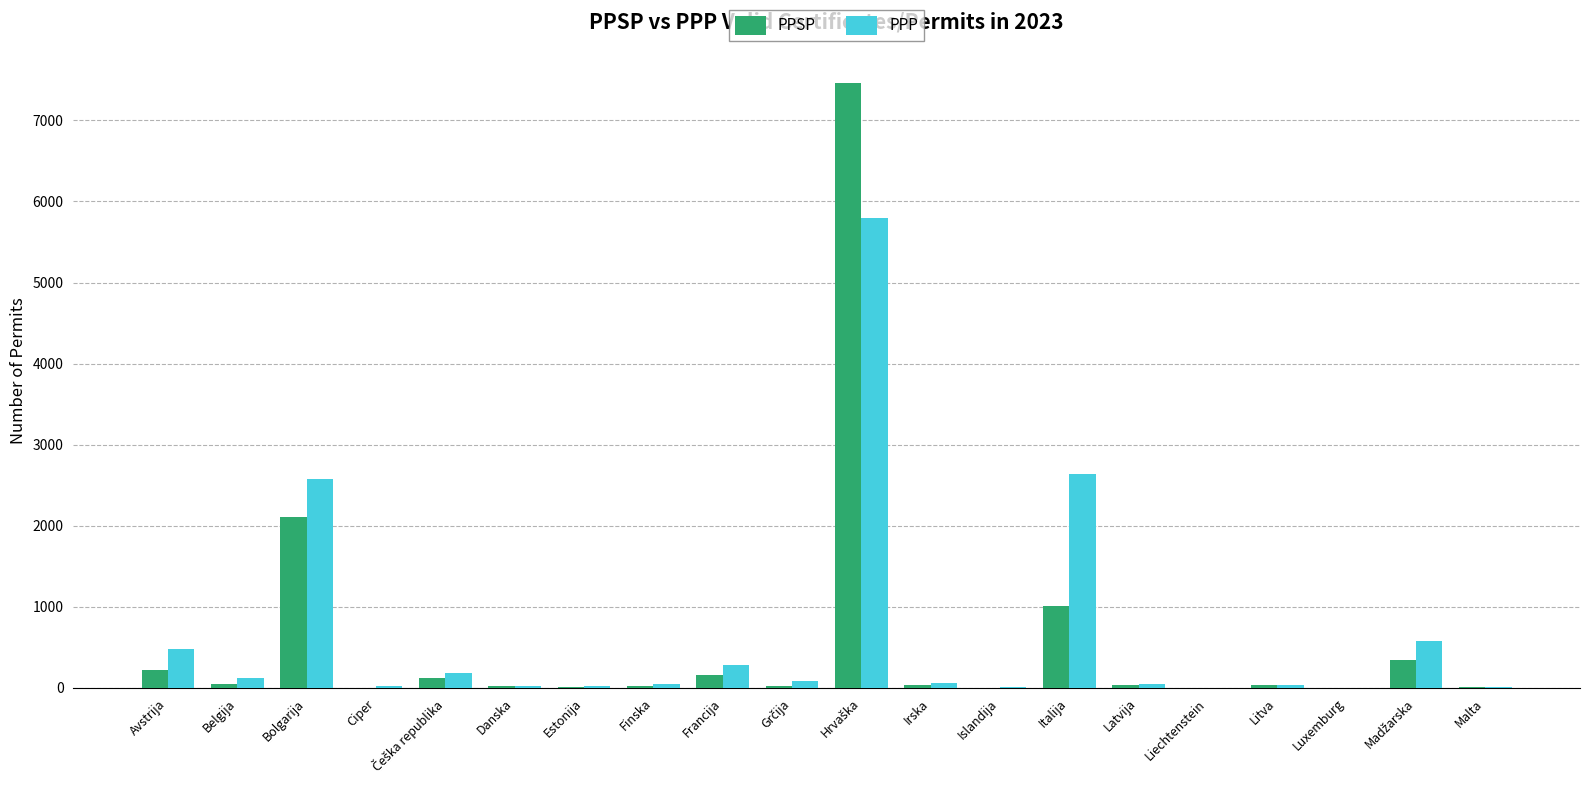

Is the value of PPP at Italija greater than the value of PPSP at Avstrija?

Yes